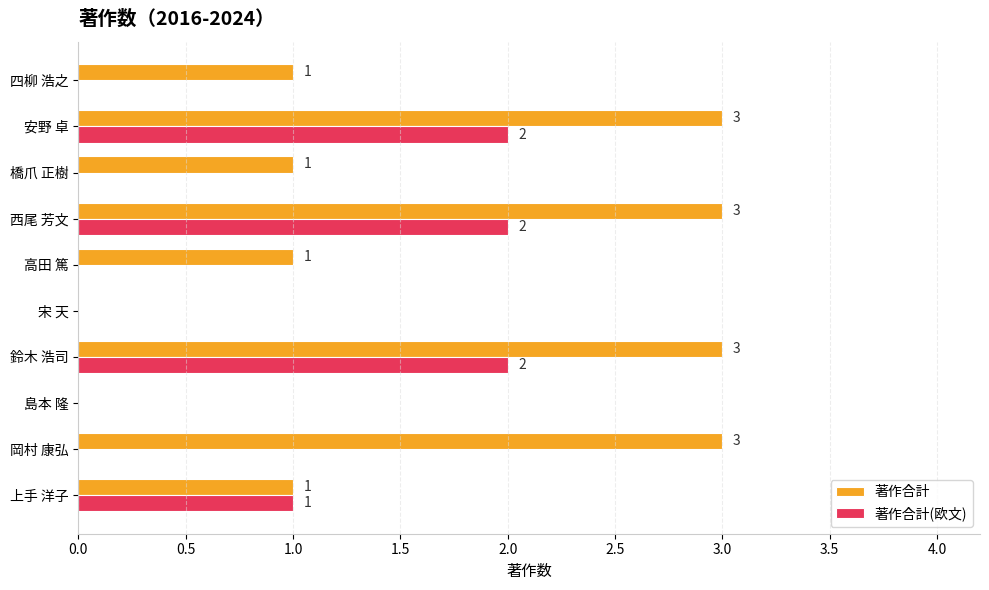

At which label is 著作合計(欧文) closest to 1?

上手 洋子